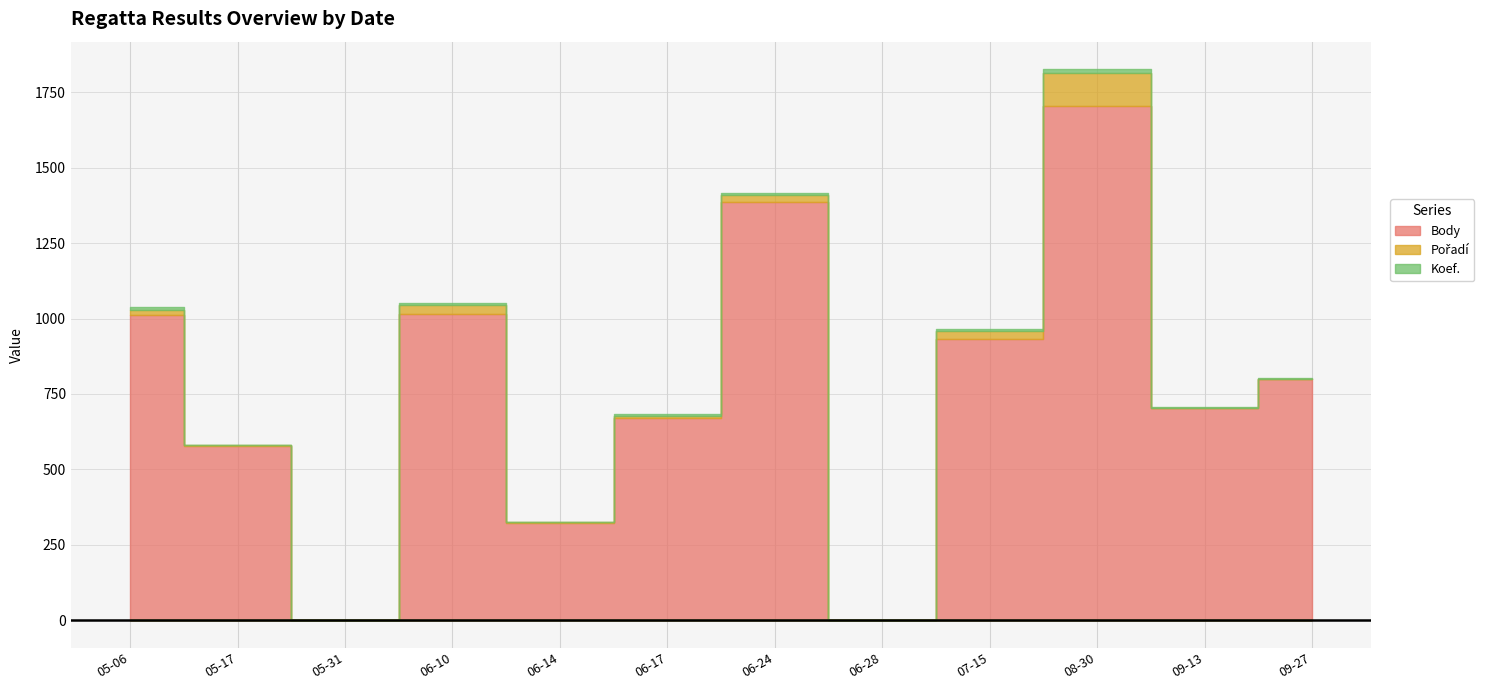

True or false: Koef. and Pořadí intersect in this chart.

False